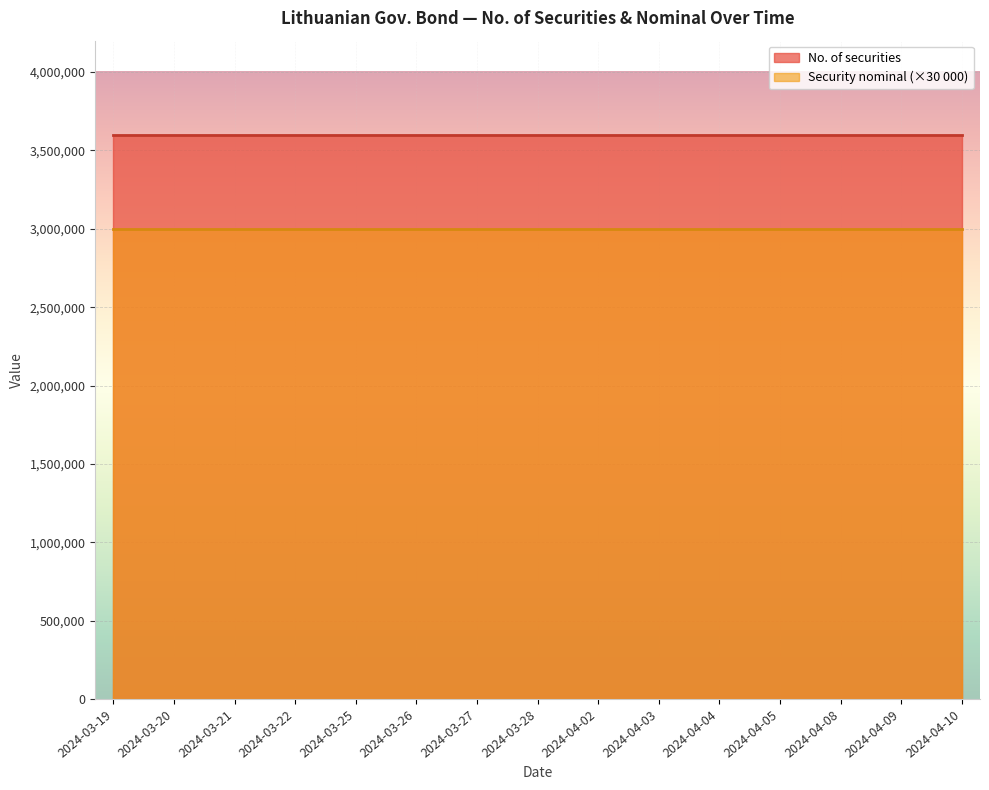

Which has a higher value, 2024-04-09 or 2024-03-26?

2024-04-09